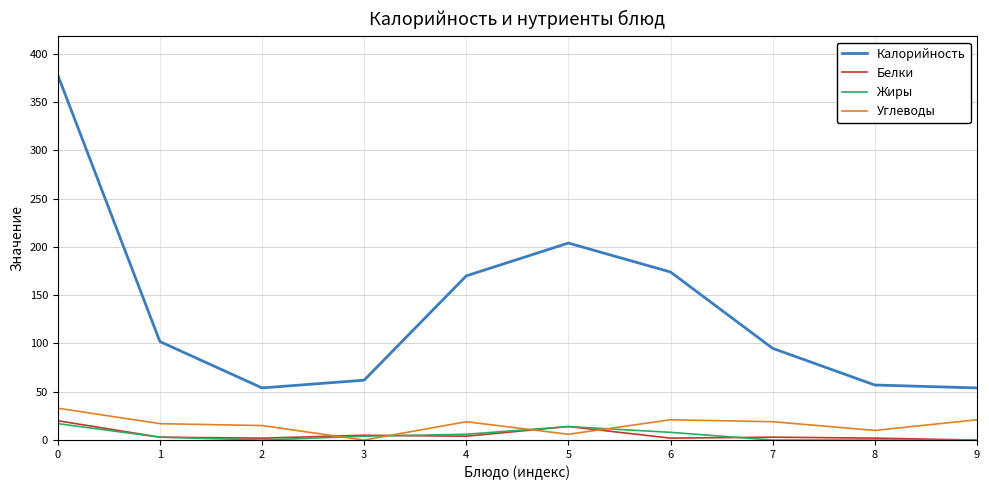

True or false: Калорийность and Белки cross at least once.

False